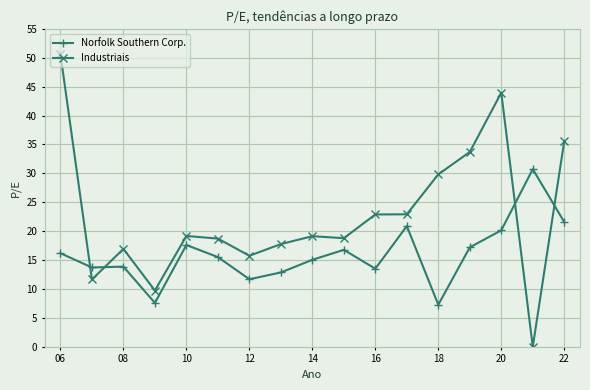

Which series has the largest range (max minus min)?

Industriais